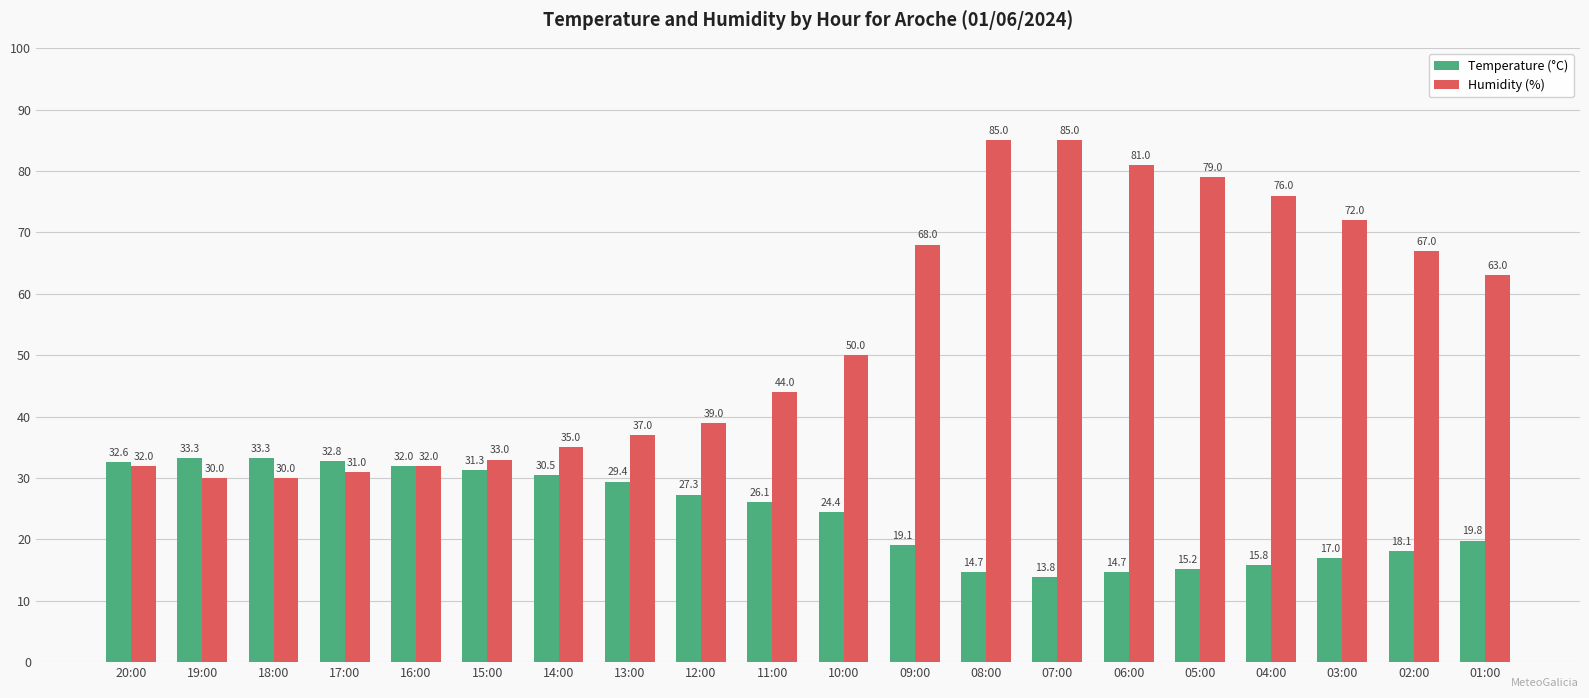

What is the sum of all Humidity (%) values?

1069.0